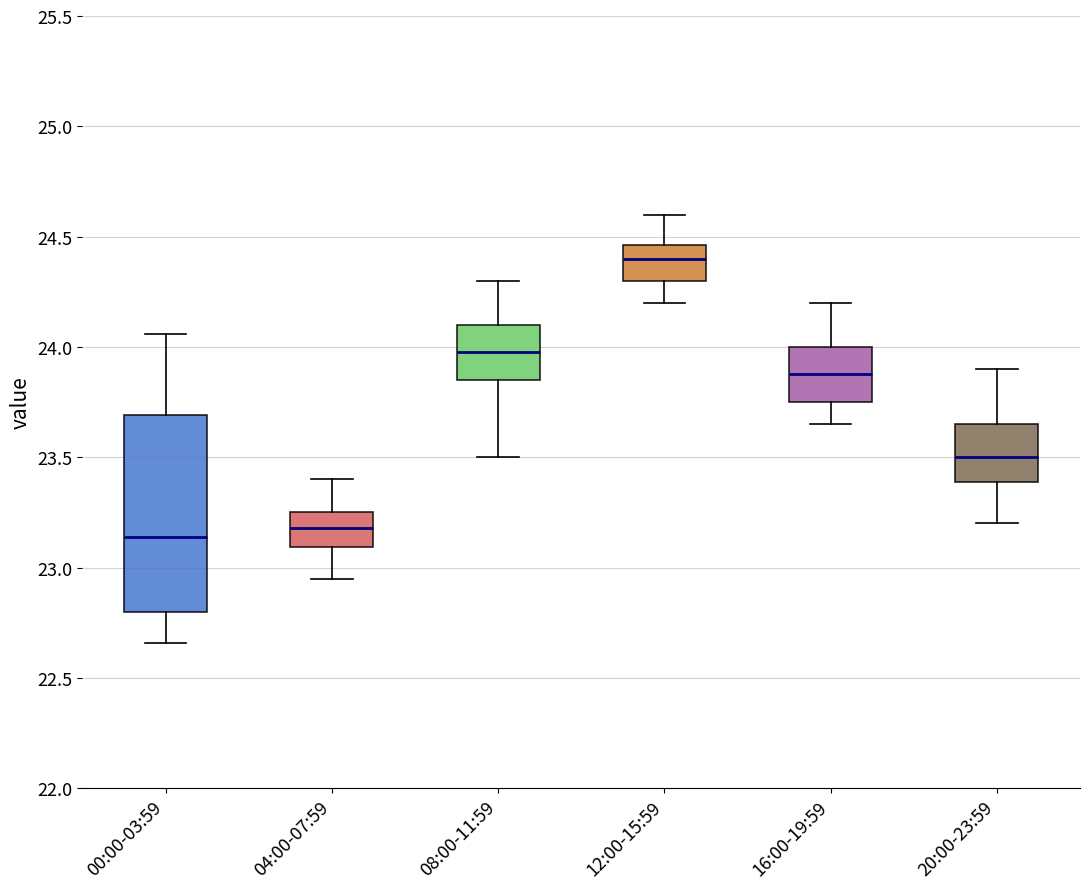

Which box is the tallest, from its lower edge to its upper edge?

00:00-03:59